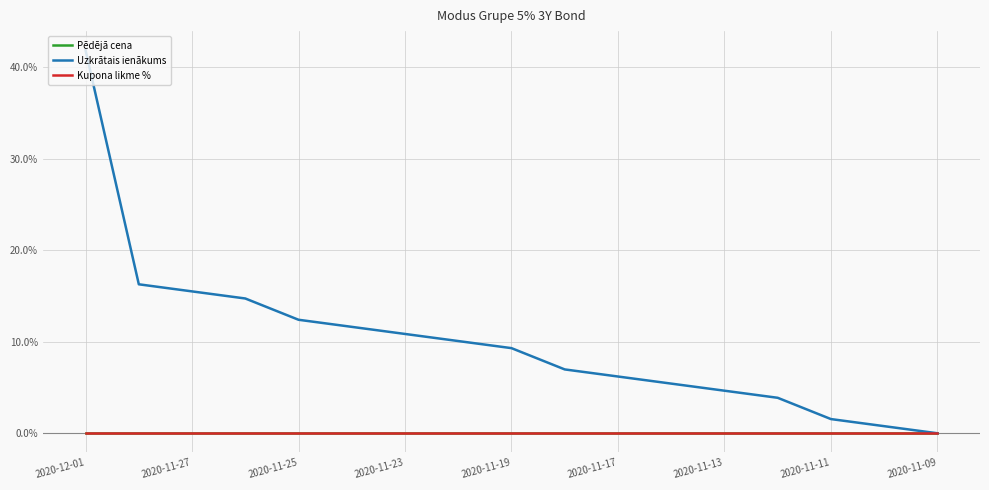

At how many categories does at least one series exceed 7?

9